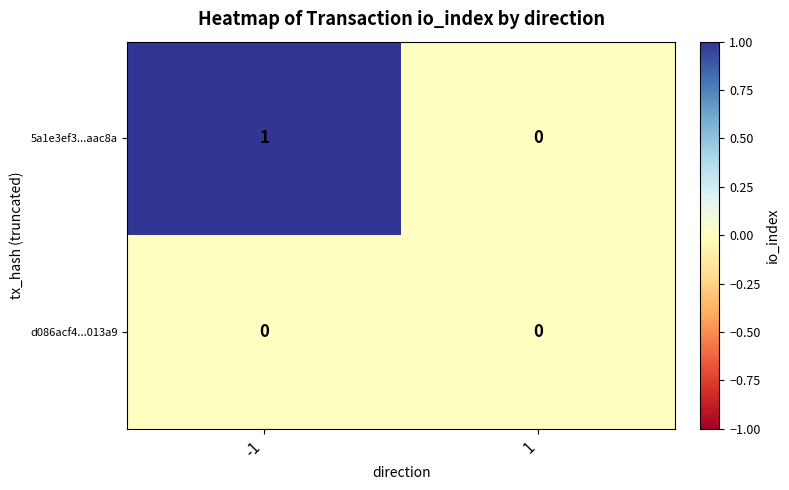

Which category has the highest value across all series?

-1